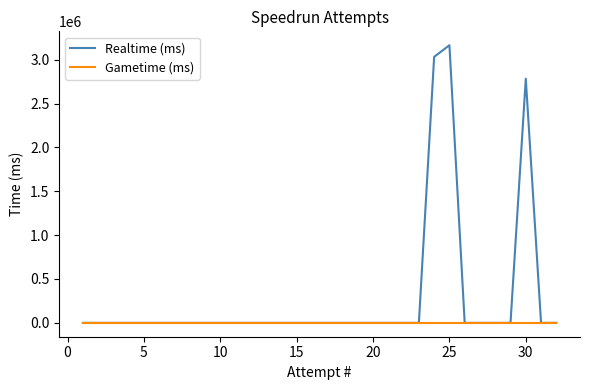

Which series has the largest range (max minus min)?

Realtime (ms)